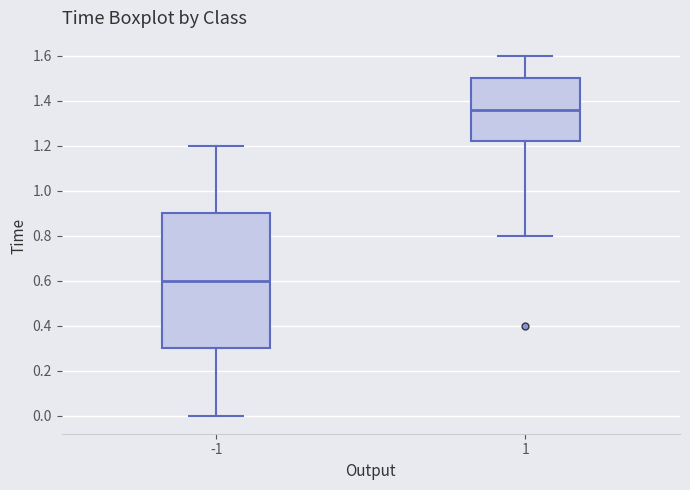

Where does the upper whisker of the box at x = 1 end on the y-axis? The values are not printed on the chart, so give them approximately, as read against the axis.

1.60